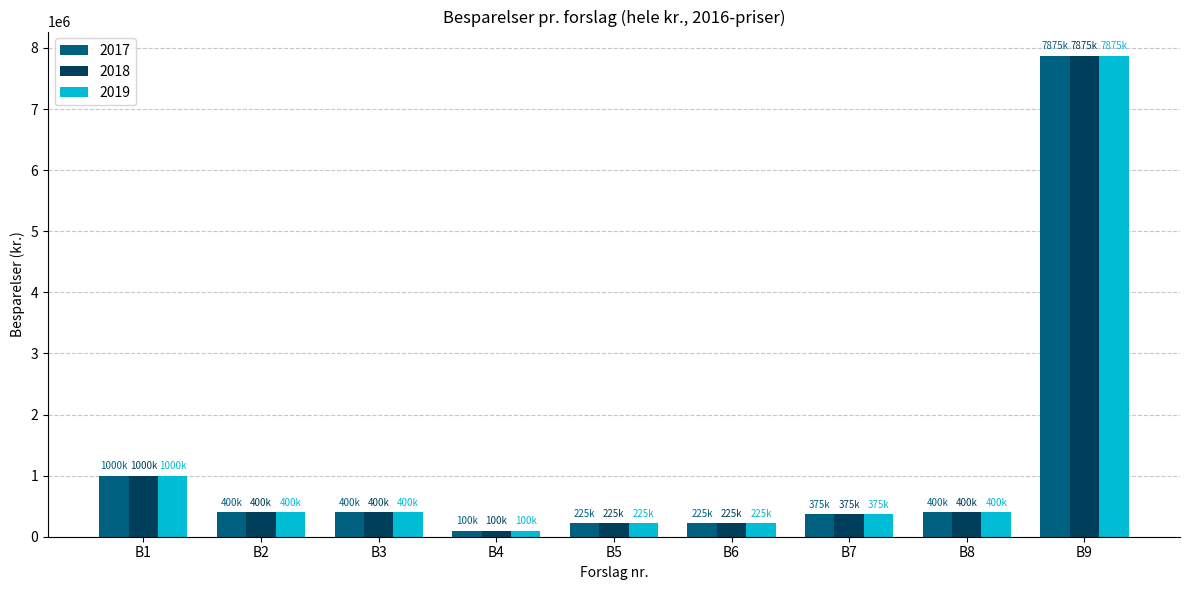

What is the difference between the second highest and minimum values in the 2018 series?

900000